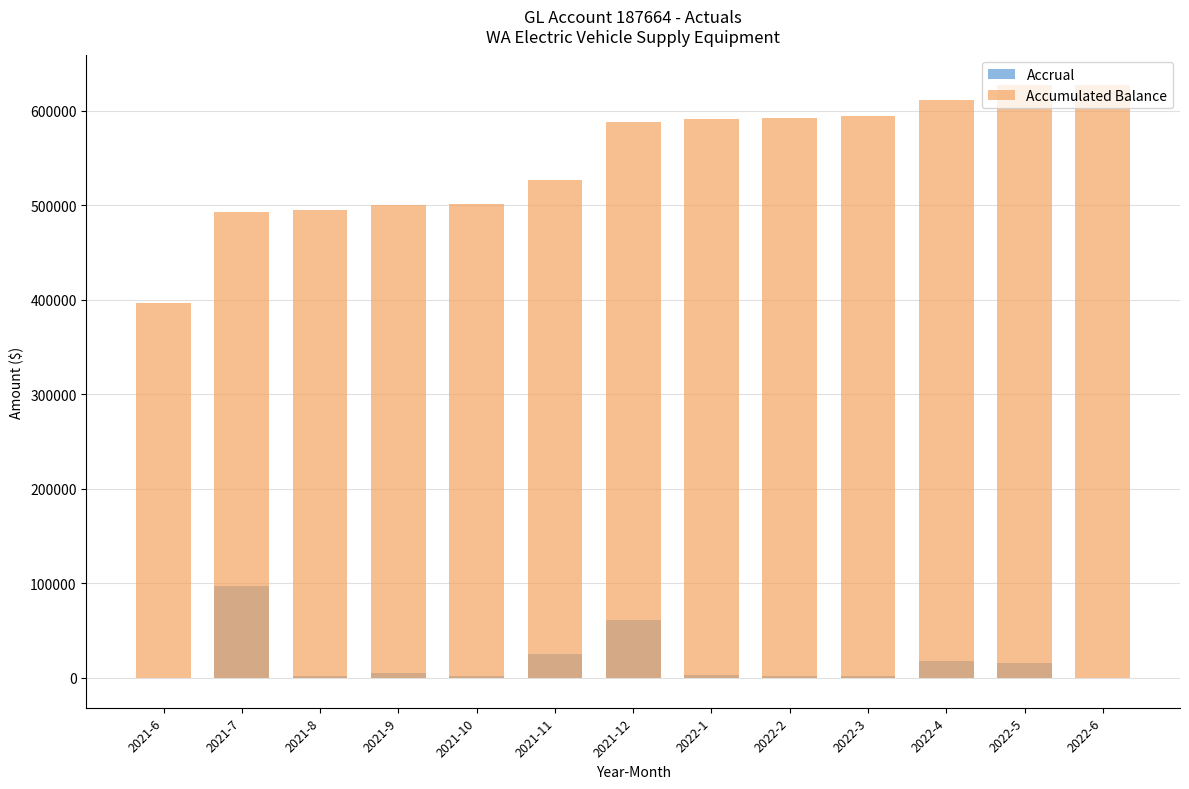

Reading left to right, what are all the values shown in this chart?

Accrual: 0.0	96788.1	1697.8	4791.3	1353.9	25231.3	61560.5	3078.6	1601.0	1605.3	17644.9	15307.4	-370.1
Accumulated Balance: 396621.5	493409.6	495107.4	499898.7	501252.6	526483.9	588044.4	591122.9	592723.9	594329.2	611974.1	627281.5	626911.3